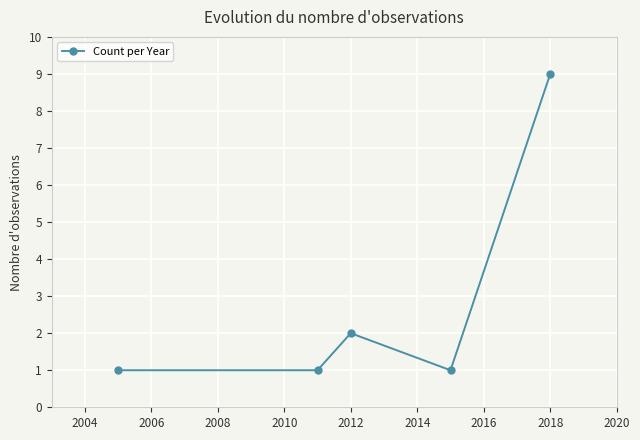

Reading right to left, list all the values displayed in this chart.

9	1	2	1	1